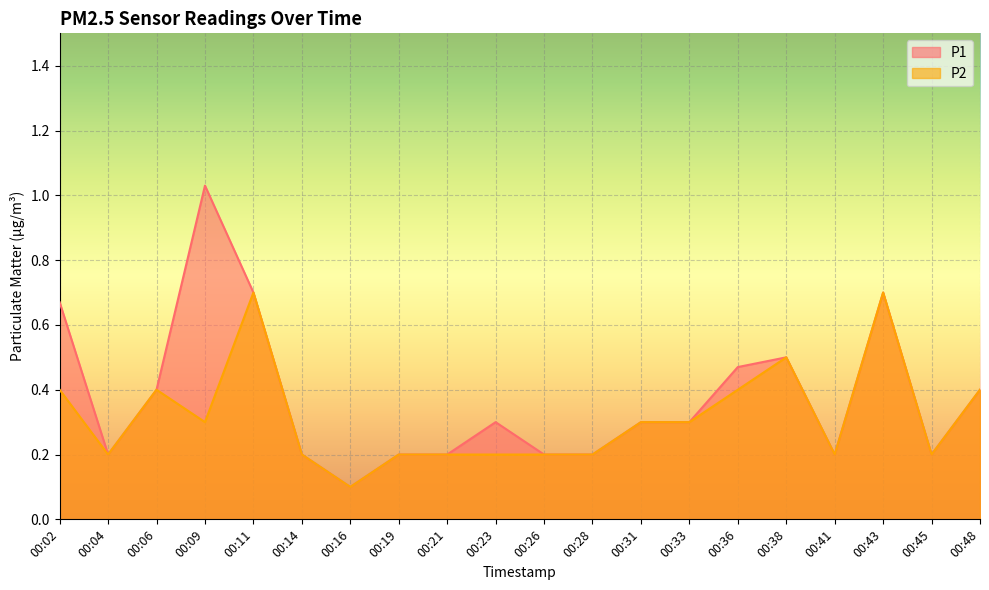

List the series in order of their peak value, lowest first.

P2, P1